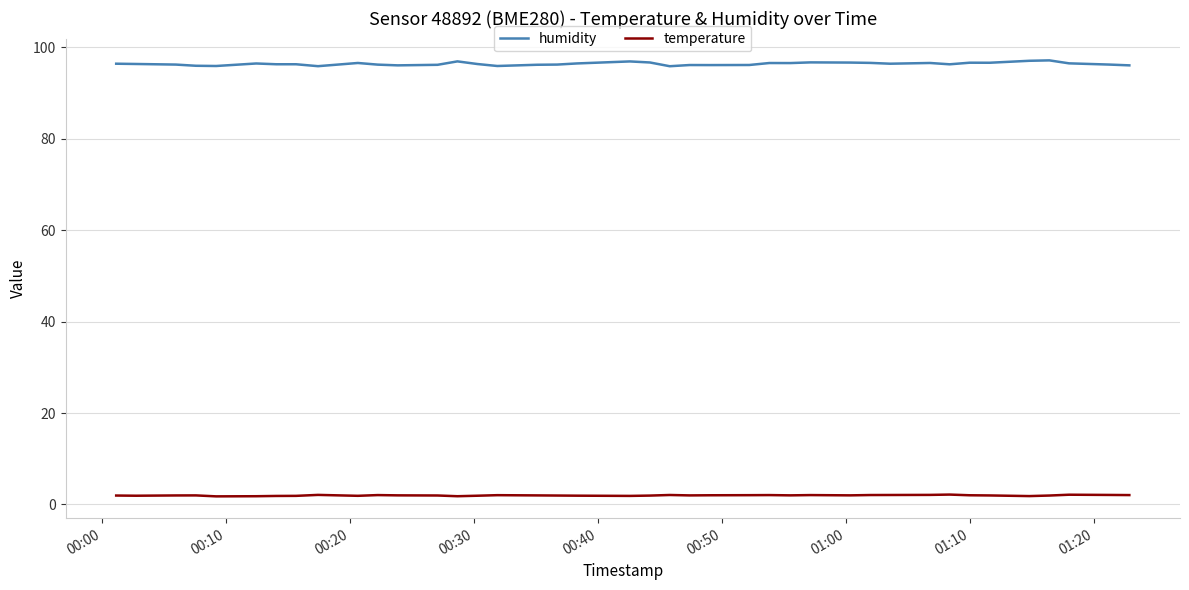

True or false: temperature and humidity cross at least once.

False